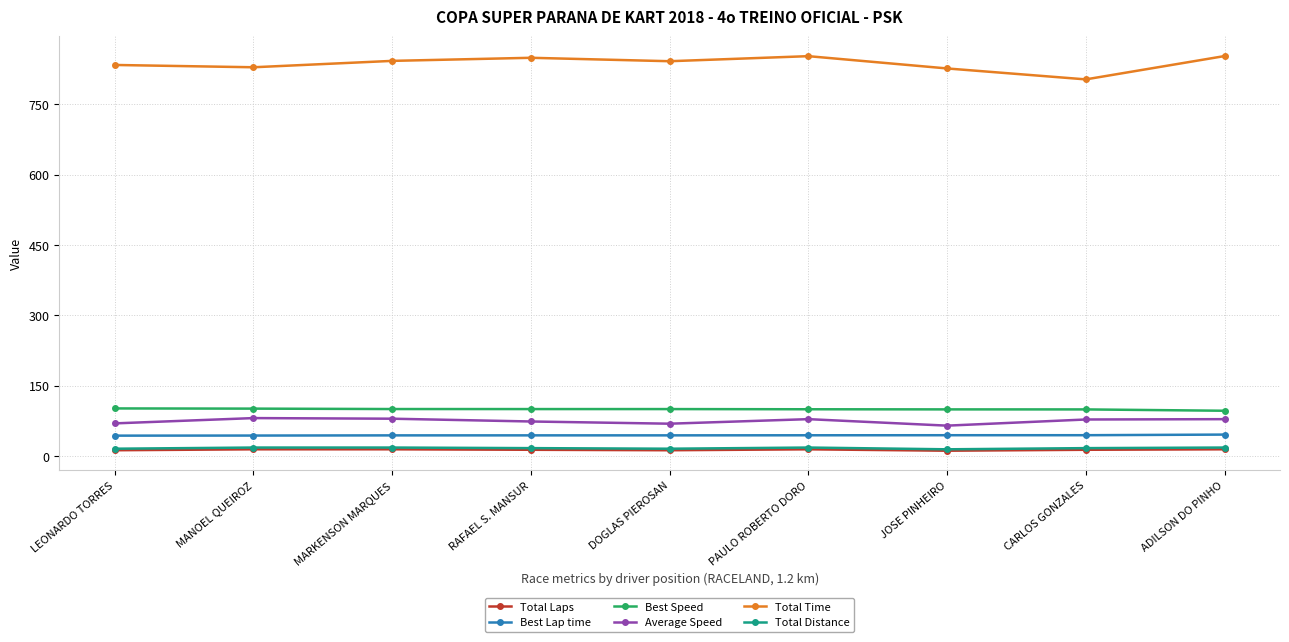

True or false: Average Speed has more than 0 interior local peaks.

True